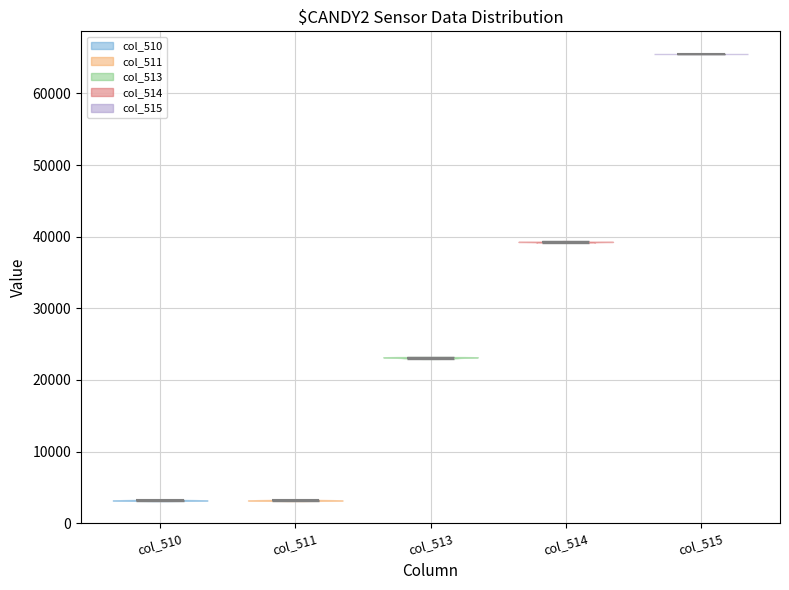

Which violin has the highest median line?

col_515